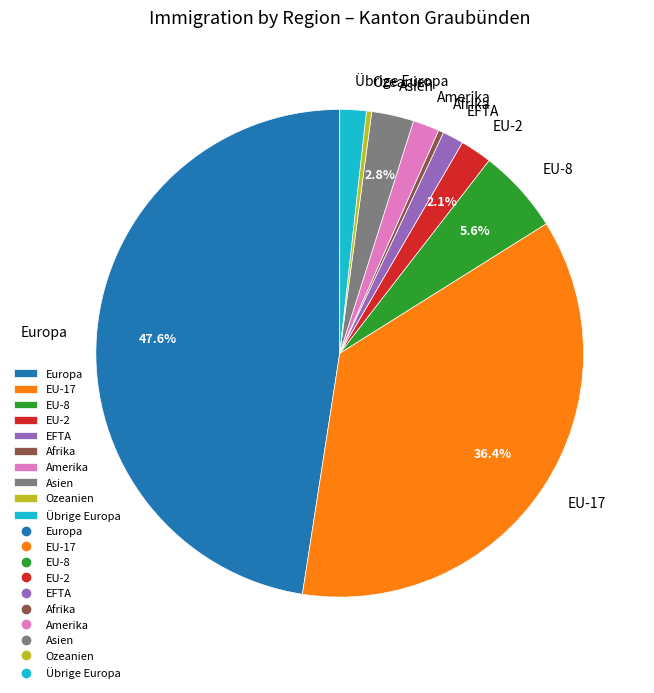

The Asien slice represents 3% of the pie. True or false?

True